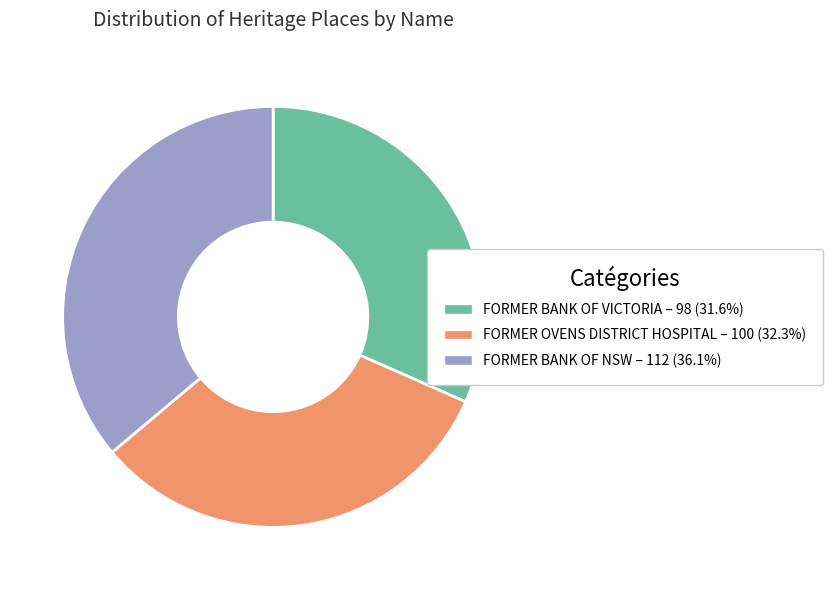

Do FORMER OVENS DISTRICT HOSPITAL and FORMER BANK OF VICTORIA together represent more than half of the pie?

Yes